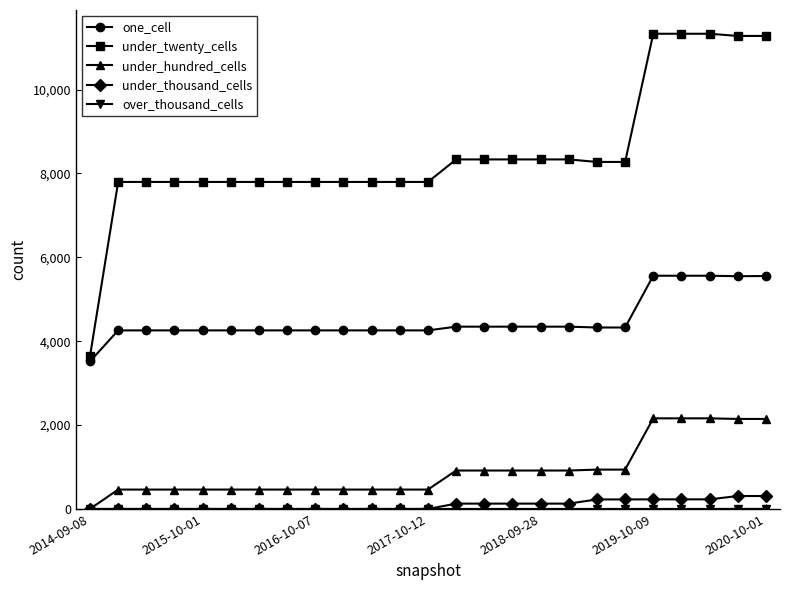

Which series has the widest spread of values?

under_twenty_cells